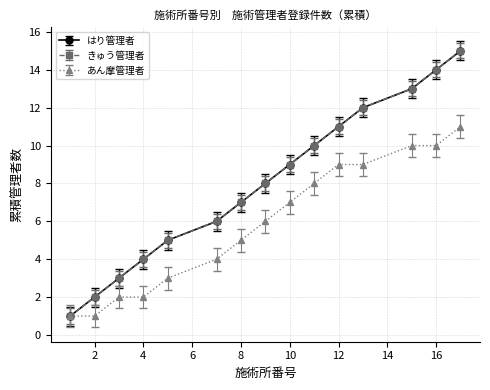

Does the chart have visible grid lines?

Yes